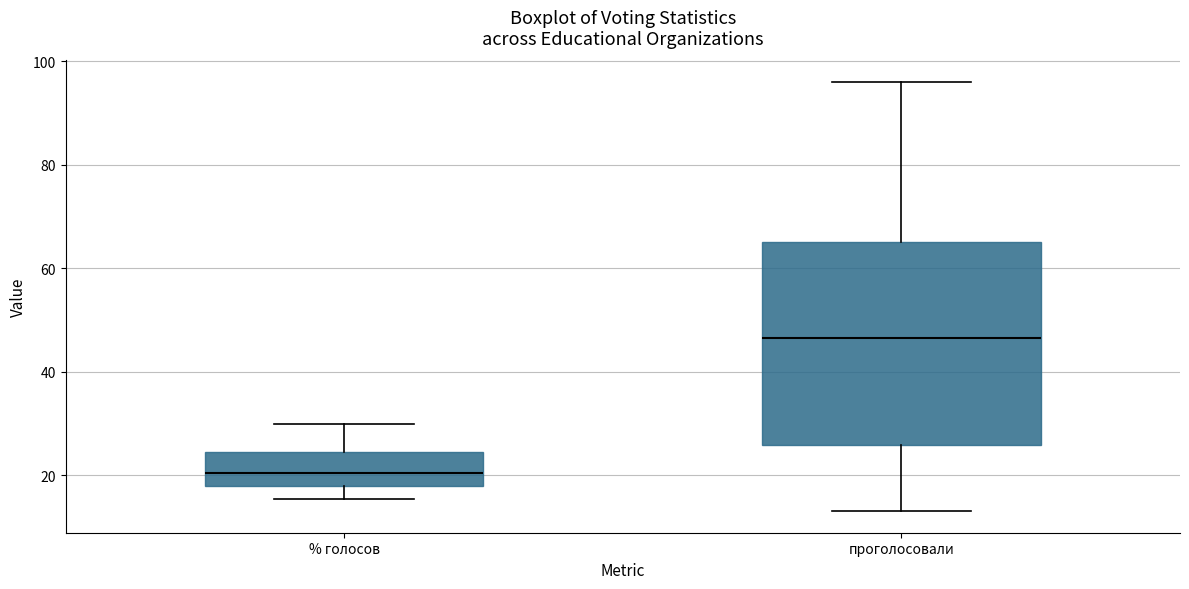

Which box is the tallest, from its lower edge to its upper edge?

проголосовали